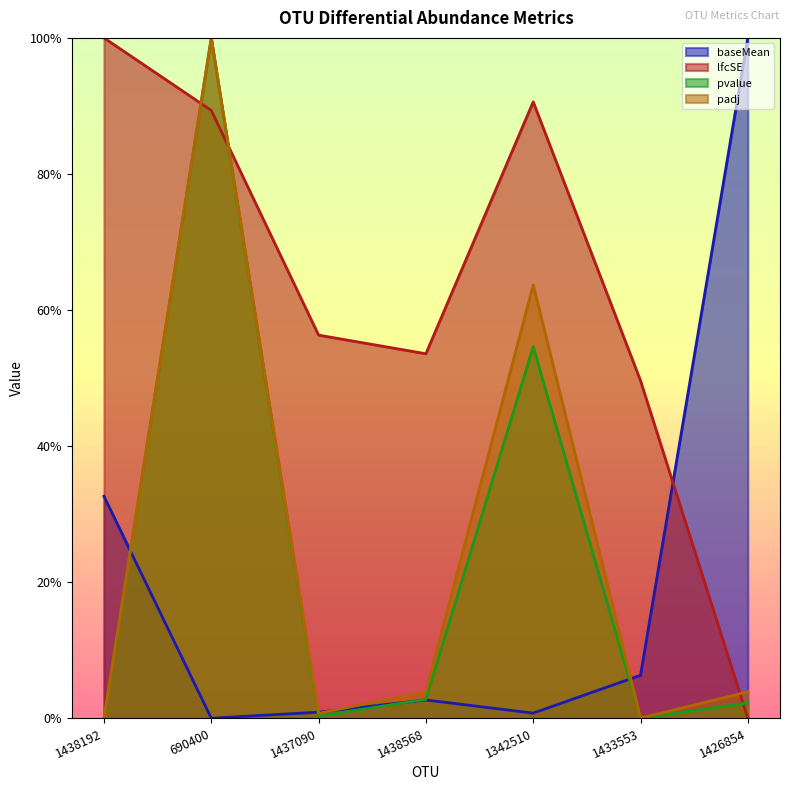

What is the spread (max minus min) of values at 1438192?

1.0